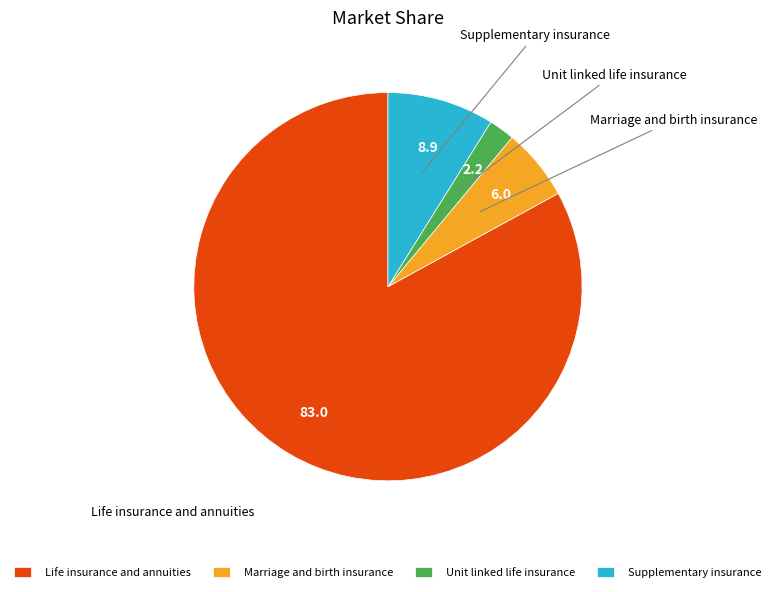

Which has a higher value, Unit linked life insurance or Supplementary insurance?

Supplementary insurance